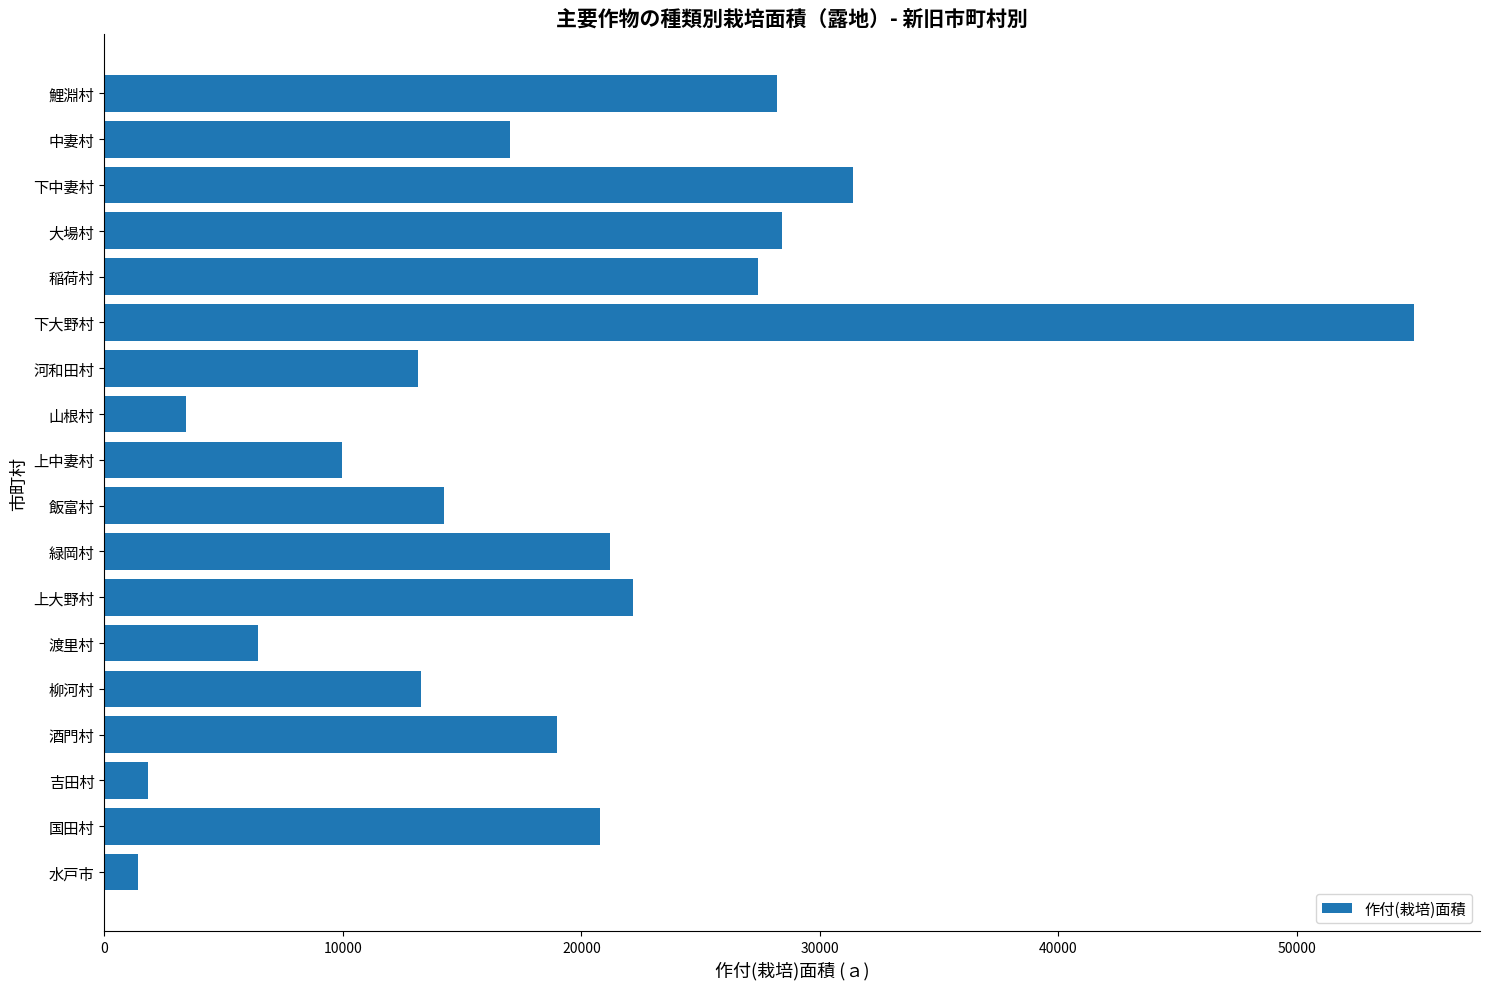

Are the bars grouped side by side (vs. stacked)?

No